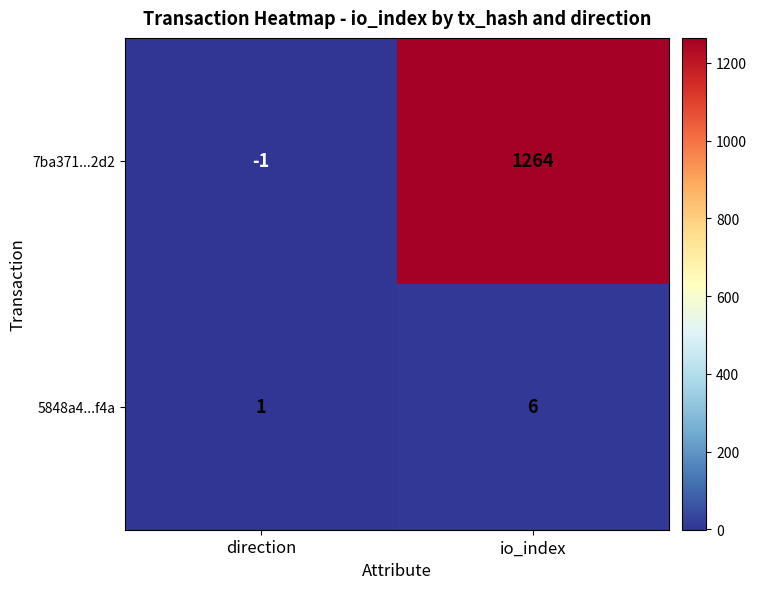

Reading left to right, transcribe all the data shown in this chart.

7ba371...2d2: -1	1264
5848a4...f4a: 1	6